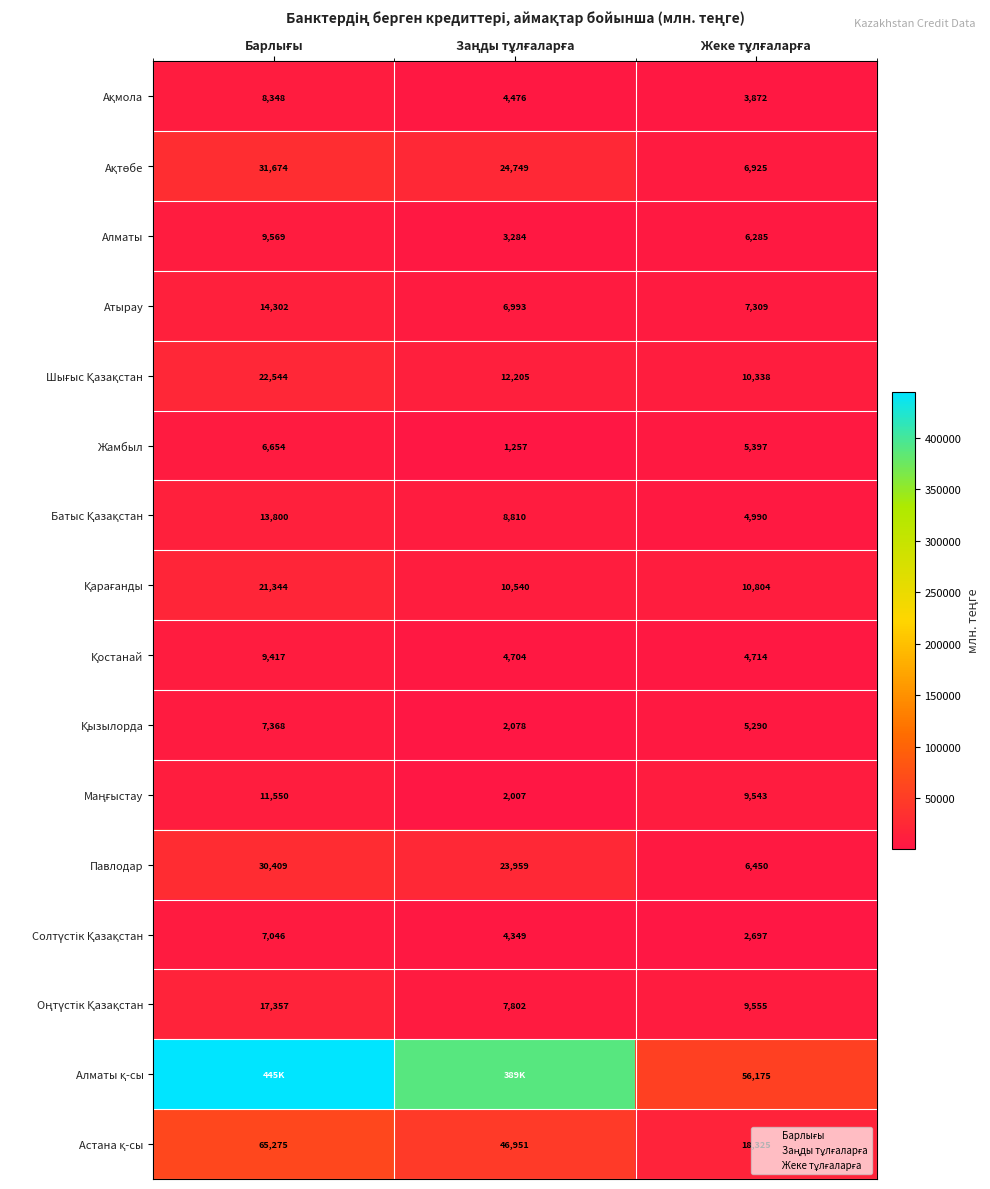

Is it true that Павлодар equals 30408.8 at Барлығы?

True